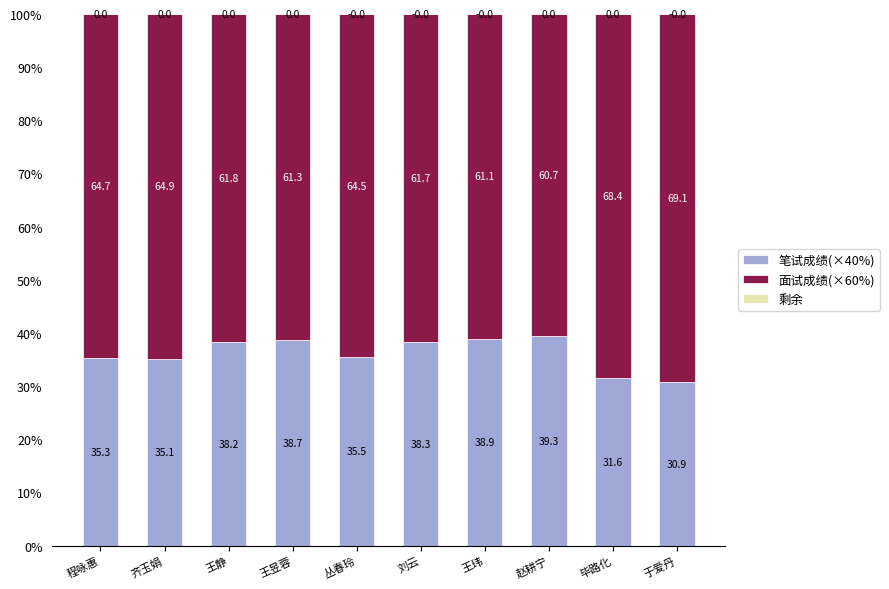

What is the total value across all series at 赵耕宁?

100.0